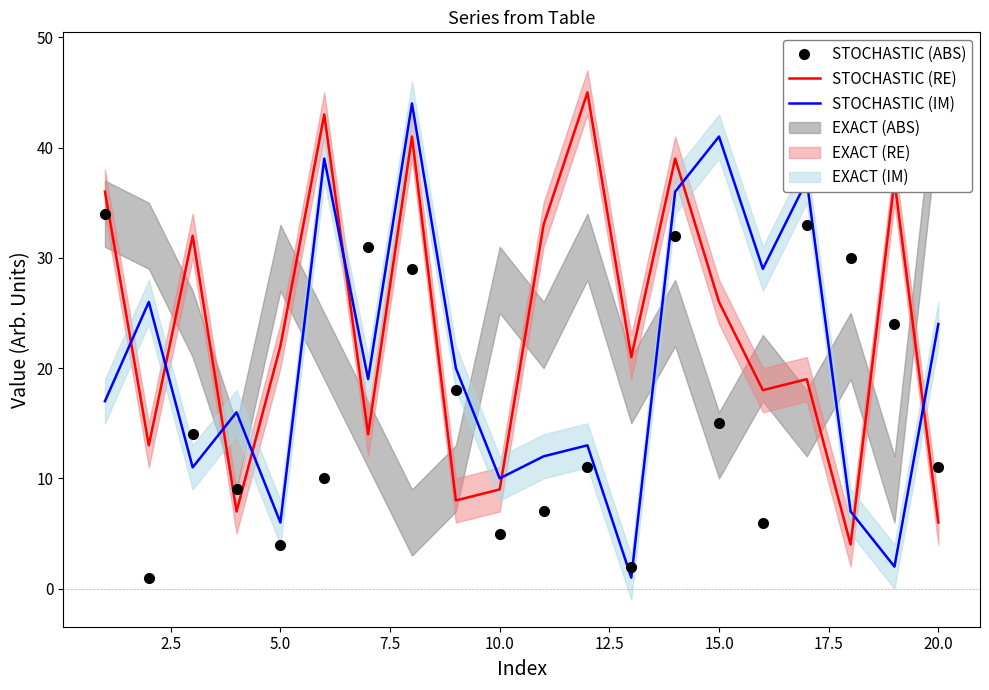

How many intersections are there between STOCHASTIC (ABS) and STOCHASTIC (RE)?

9